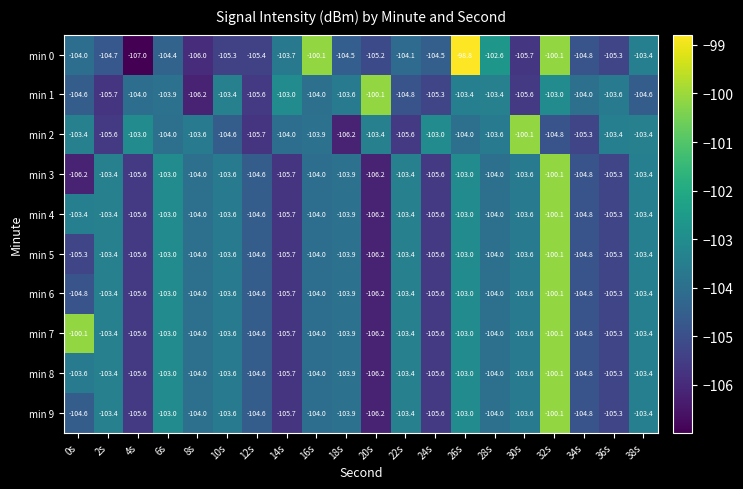

At which category does the chart reach its peak across all series?

26s